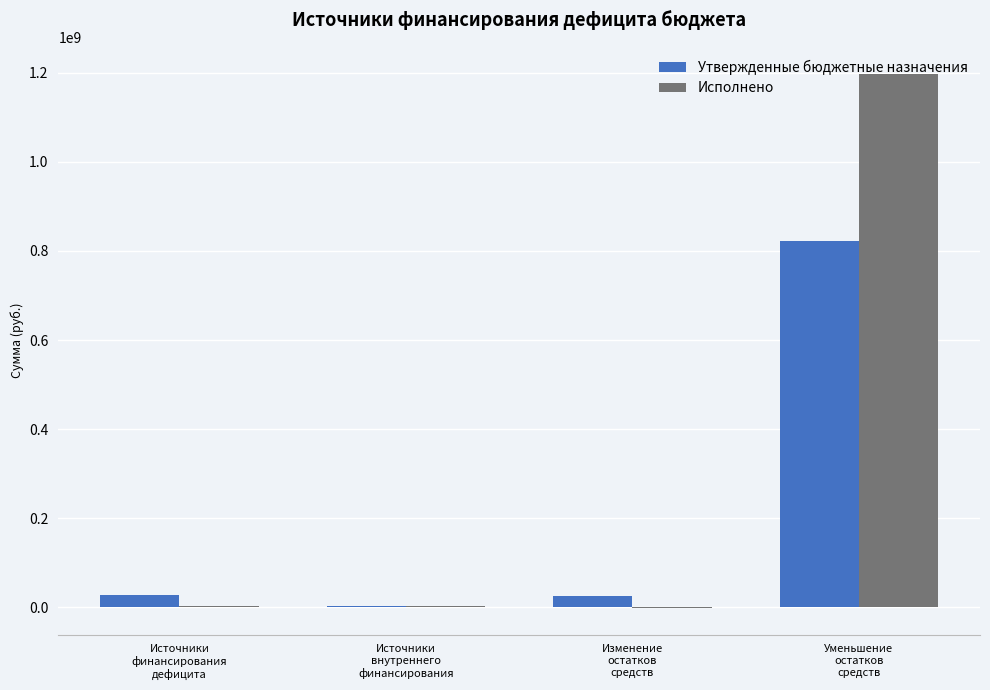

Which series has the widest spread of values?

Исполнено